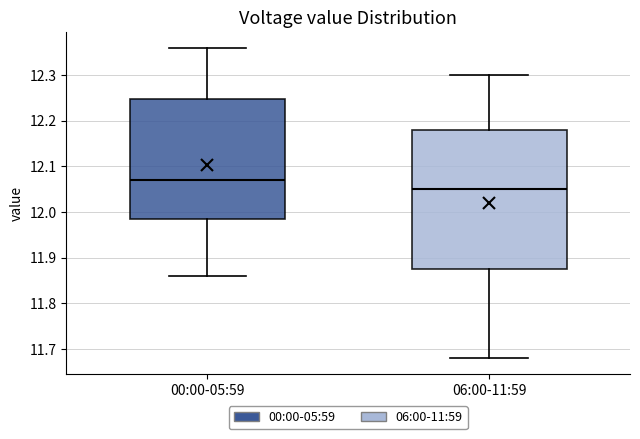

Where does the median line of the box for 00:00-05:59 sit on the y-axis? The values are not printed on the chart, so give them approximately, as read against the axis.

12.07